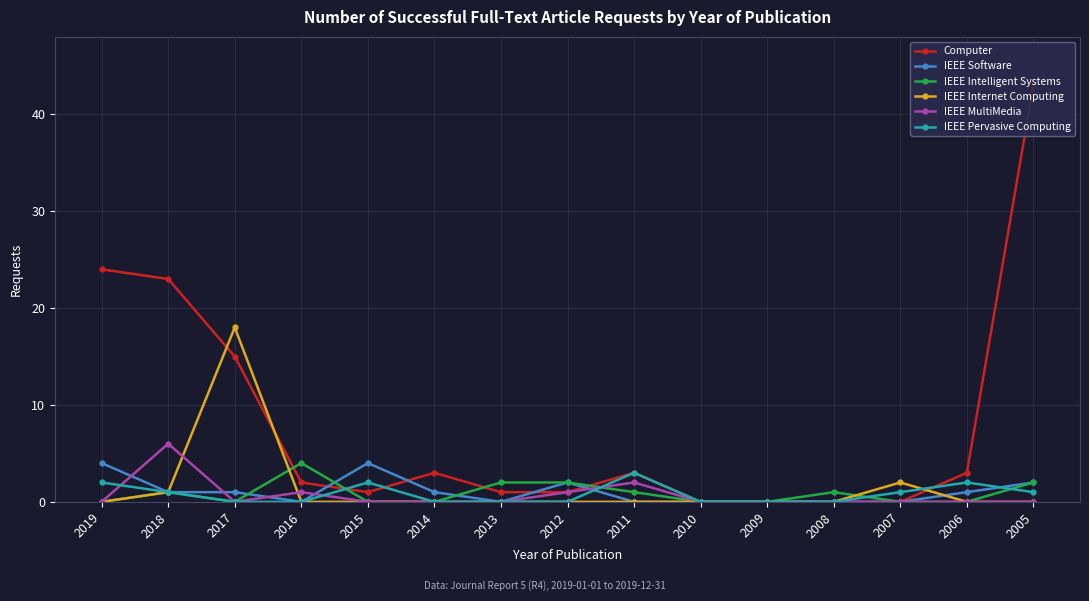

In IEEE Intelligent Systems, how many points are lower than both neighbors (excluding endpoints)?

1